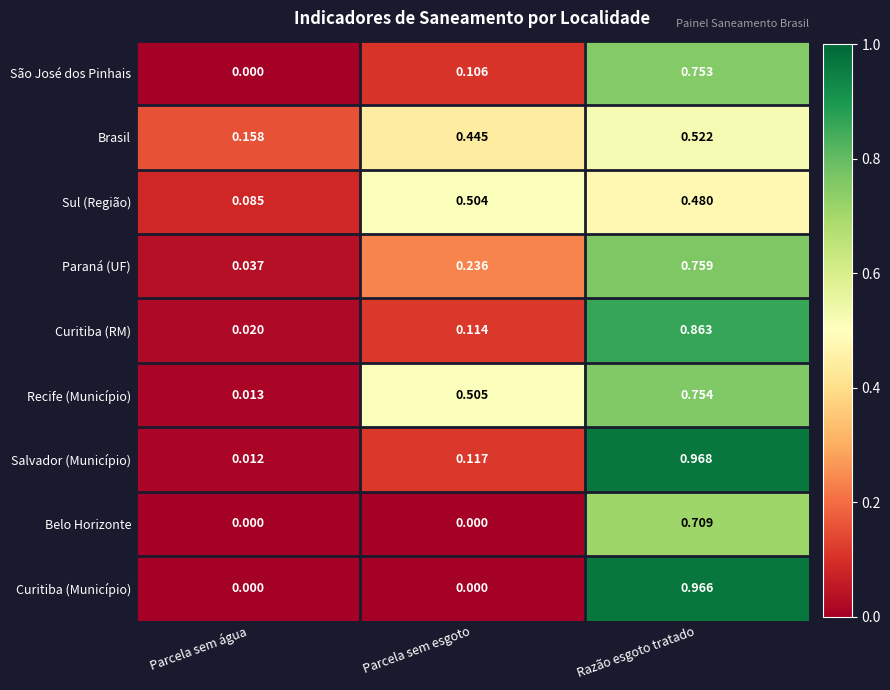

Which series has the widest spread of values?

Curitiba (Município)